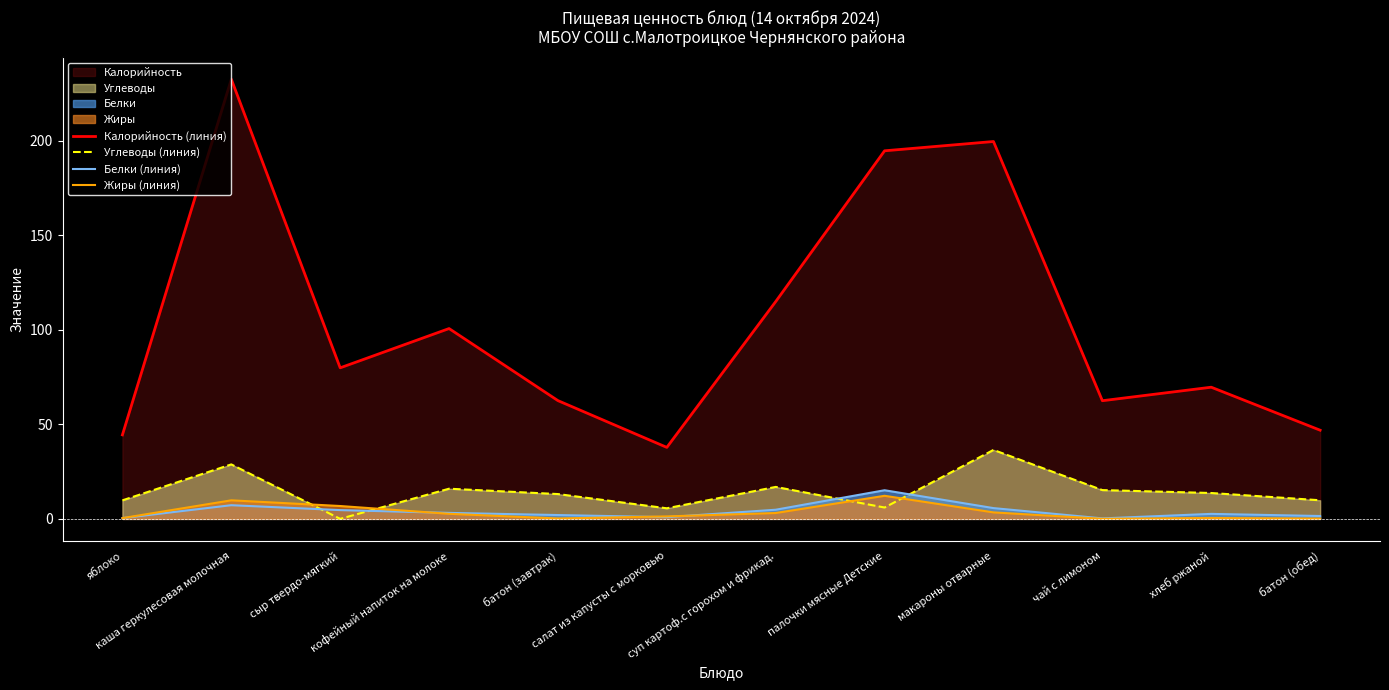

True or false: Жиры (линия) and Калорийность (линия) intersect in this chart.

False